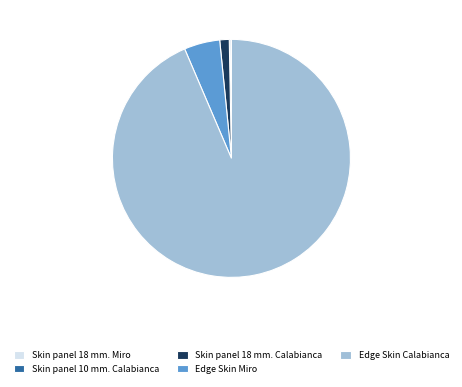

Which slice is the largest?

Edge Skin Calabianca